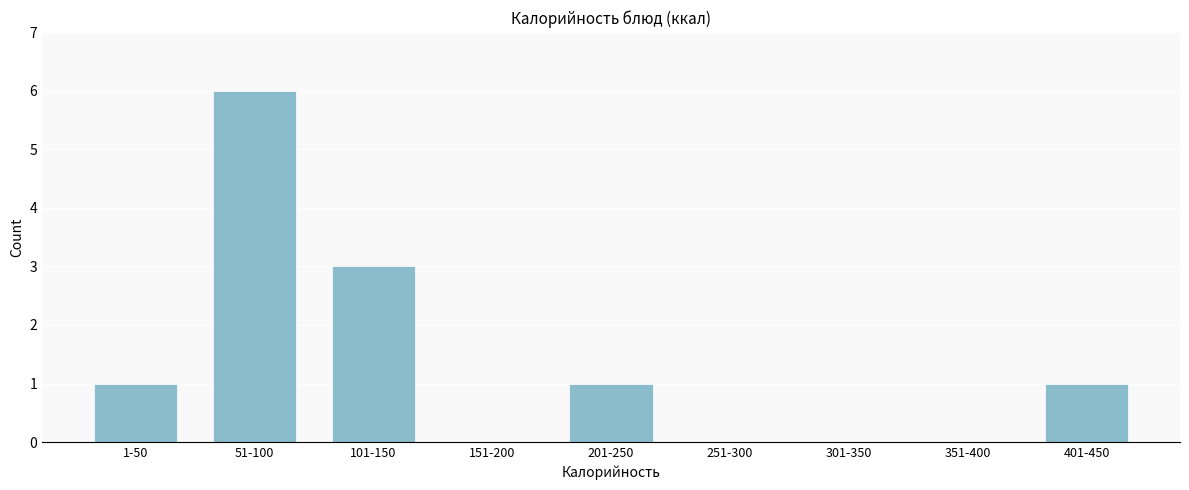

Reading left to right, what are all the values shown in this chart?

1-50=1	51-100=6	101-150=3	151-200=0	201-250=1	251-300=0	301-350=0	351-400=0	401-450=1